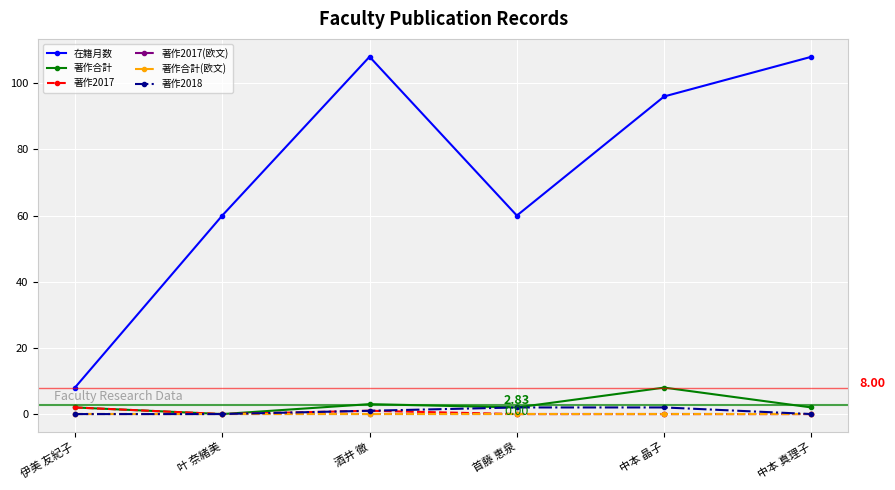

The 著作合計 series shows 2 at 伊美 友紀子. True or false?

True